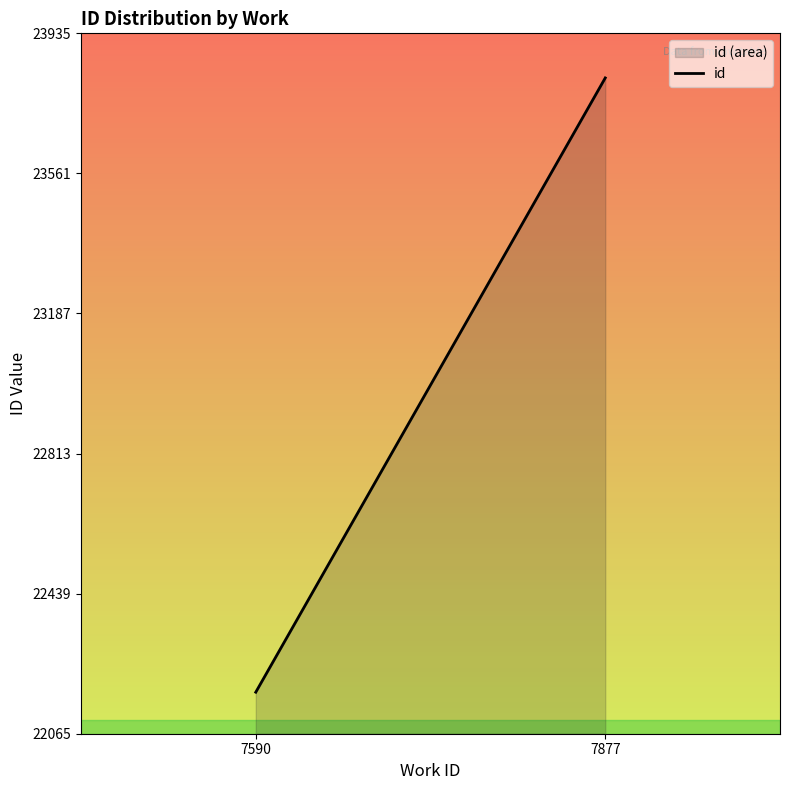

How many data points are less than 23816?

1